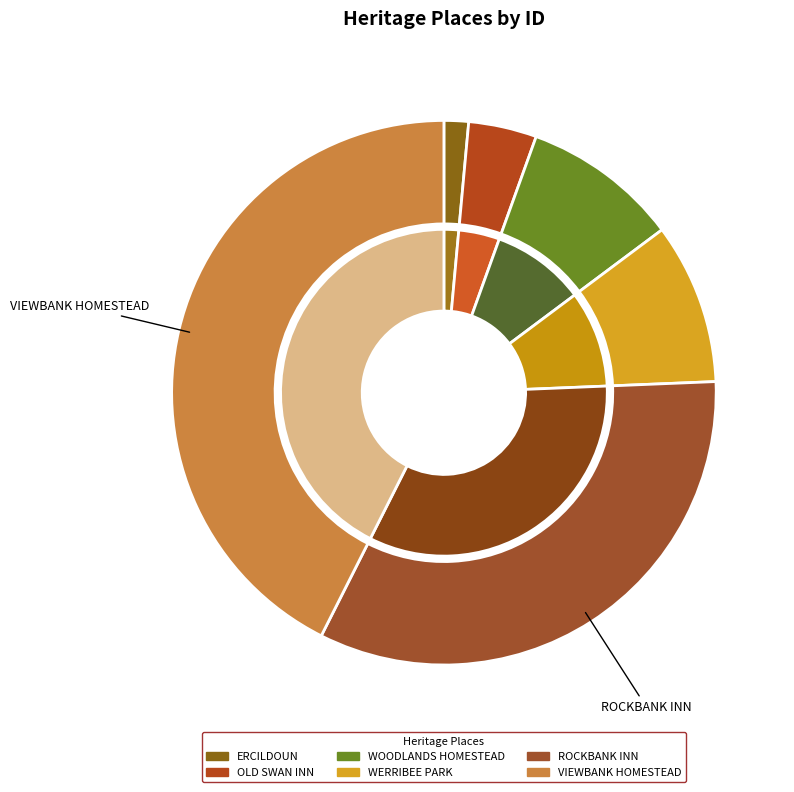

How many slices are in this pie chart?

6